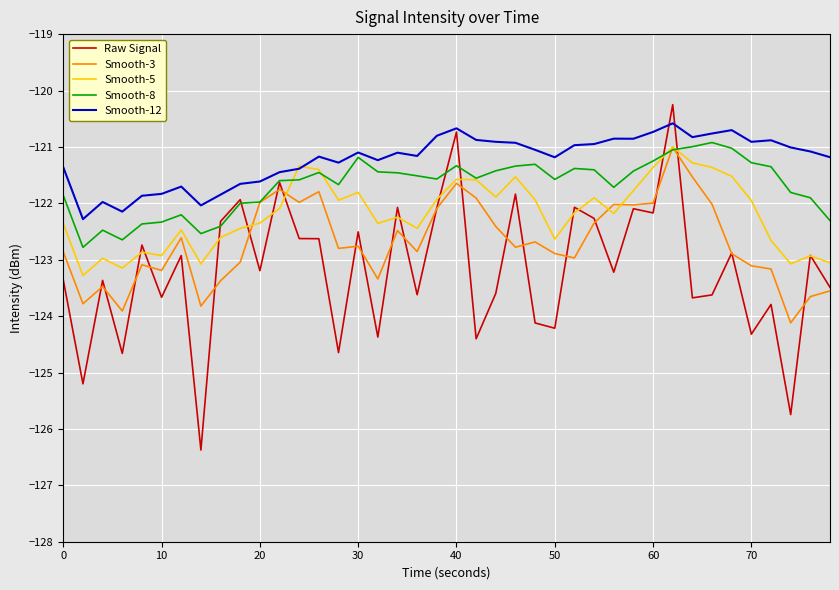

Which series has the largest range (max minus min)?

Raw Signal